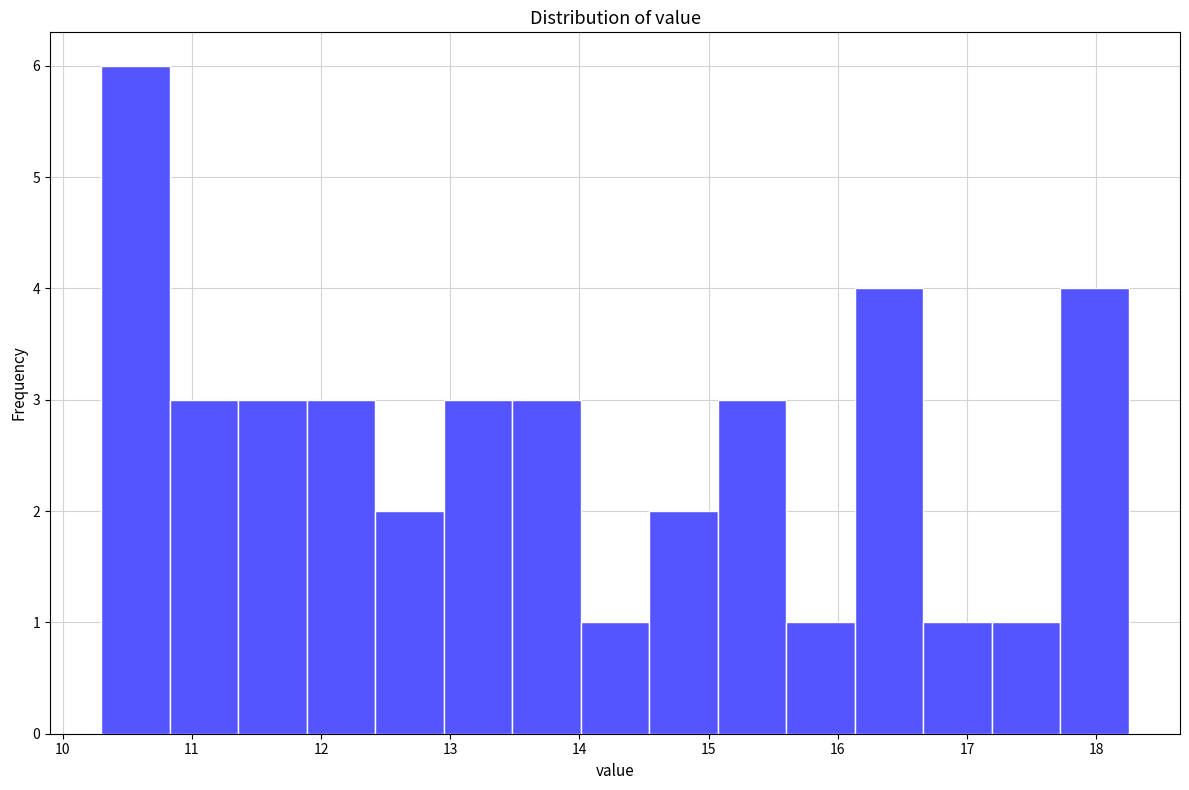

How tall is the bar that spans 10.83 to 11.36 on the x-axis? Neither the bar edges nor the heights are printed on the chart, so give them approximately, as read against the axes.

3